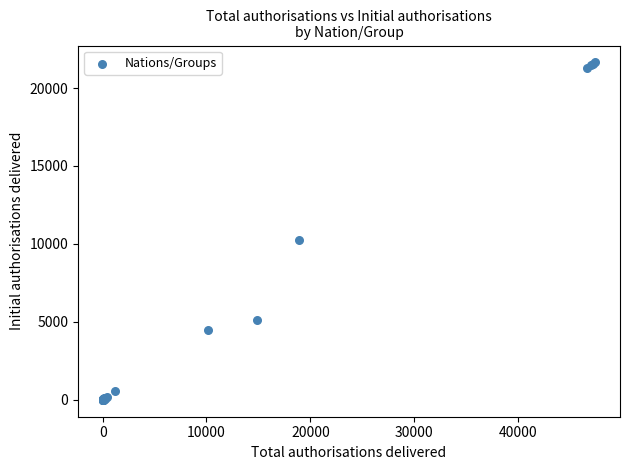

What Y value in the scatter plot is closest to 10821?

10236